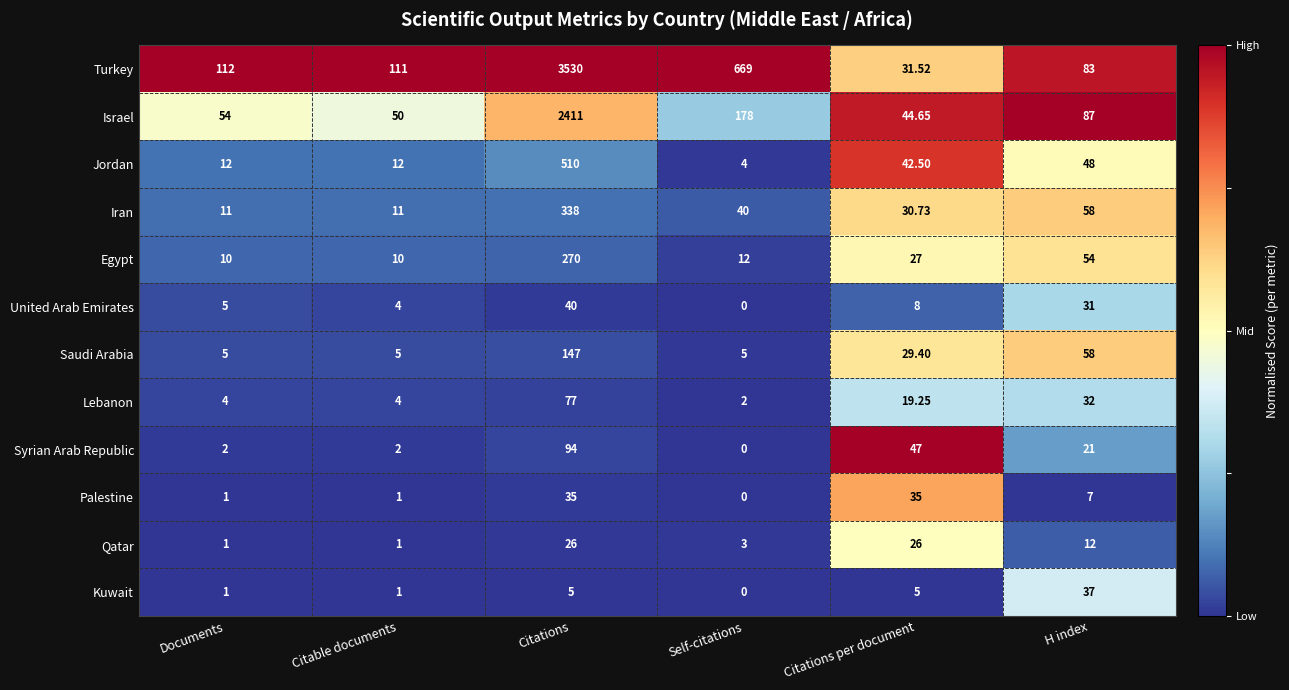

Between Citable documents and H index, which series saw the biggest shift?

Saudi Arabia